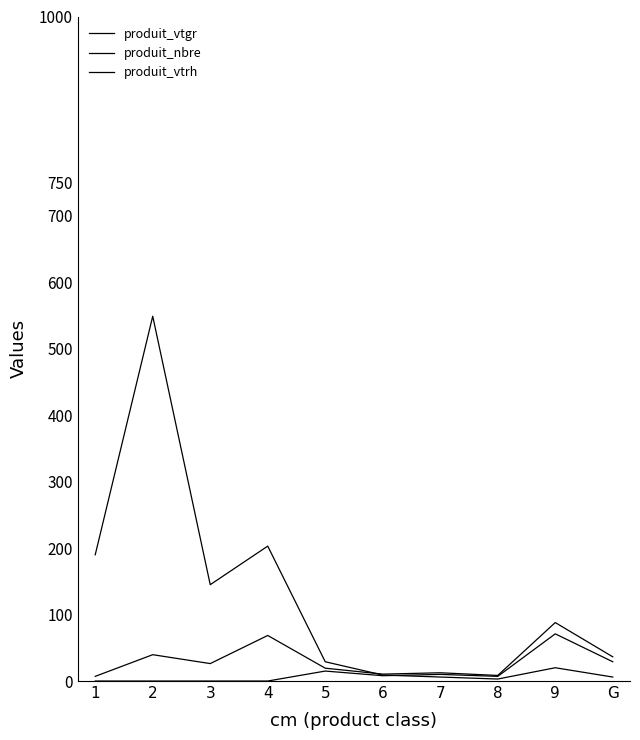

True or false: produit_vtgr and produit_nbre intersect in this chart.

True